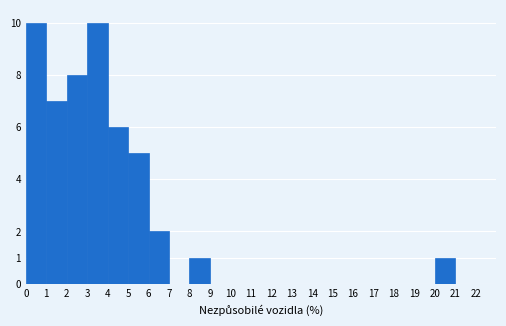

Reading left to right, transcribe this chart: for each bar, give the range it covers on the x-axis and its height. The values are not printed on the chart, so give them approximately, as read against the axis.

0 to 1: 10
1 to 2: 7
2 to 3: 8
3 to 4: 10
4 to 5: 6
5 to 6: 5
6 to 7: 2
7 to 8: 0
8 to 9: 1
9 to 10: 0
10 to 11: 0
11 to 12: 0
12 to 13: 0
13 to 14: 0
14 to 15: 0
15 to 16: 0
16 to 17: 0
17 to 18: 0
18 to 19: 0
19 to 20: 0
20 to 21: 1
21 to 22: 0
22 to 23: 0